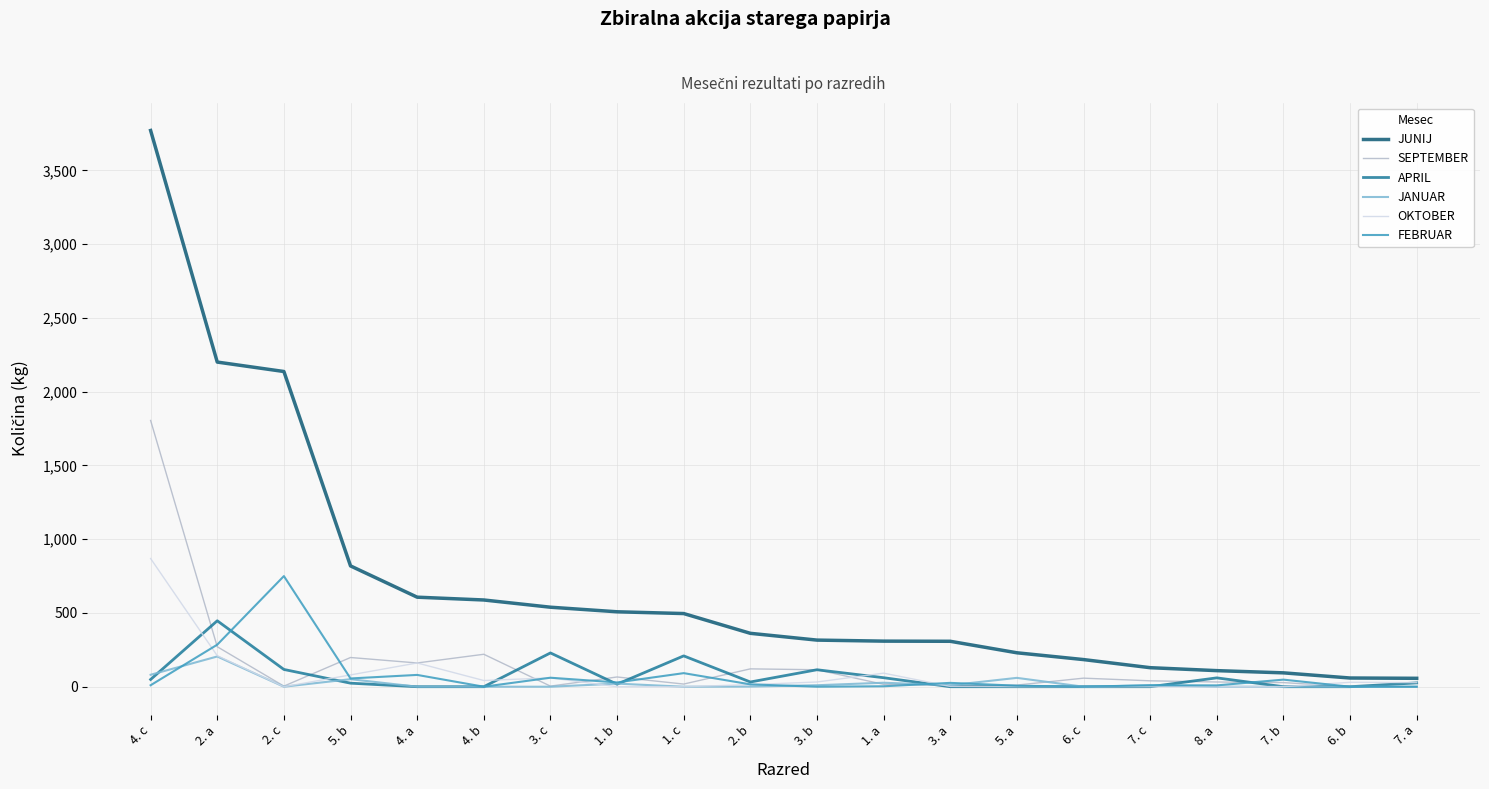

Which series has the largest range (max minus min)?

JUNIJ